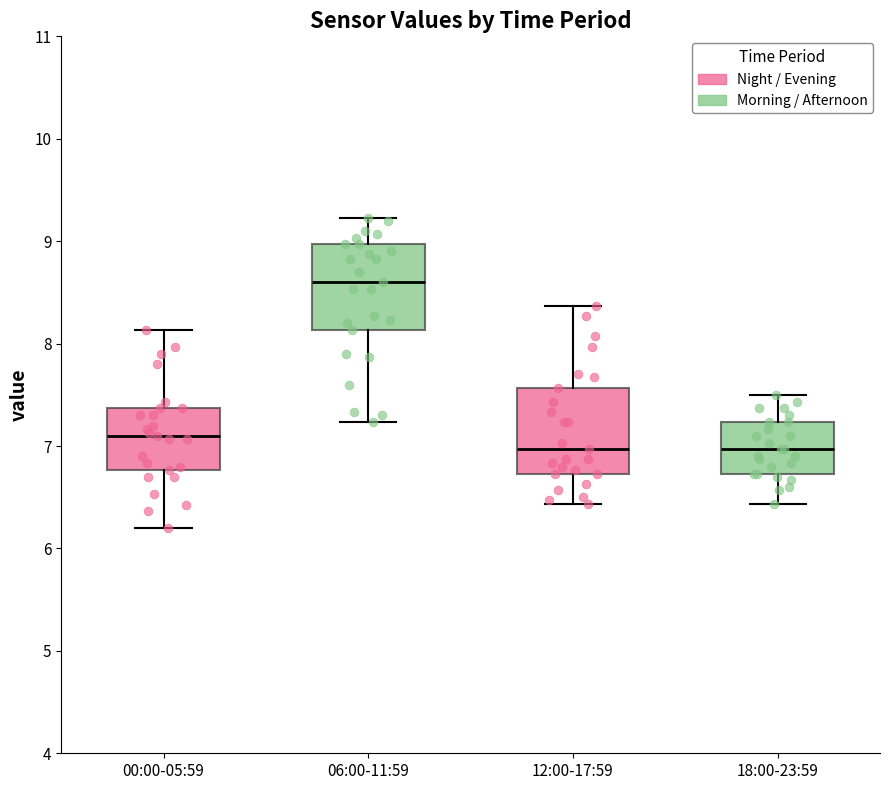

Reading left to right, transcribe this box plot: for each box, give where its median line is, the range the box spans, and where its two whiskers end, as read against the y-axis. The values are not printed on the chart, so give them approximately, as read against the axis.

00:00-05:59: median 7.1, box 6.8 to 7.4, whiskers 6.2 to 8.1
06:00-11:59: median 8.6, box 8.1 to 9.0, whiskers 7.2 to 9.2
12:00-17:59: median 7.0, box 6.7 to 7.6, whiskers 6.4 to 8.4
18:00-23:59: median 7.0, box 6.7 to 7.2, whiskers 6.4 to 7.5